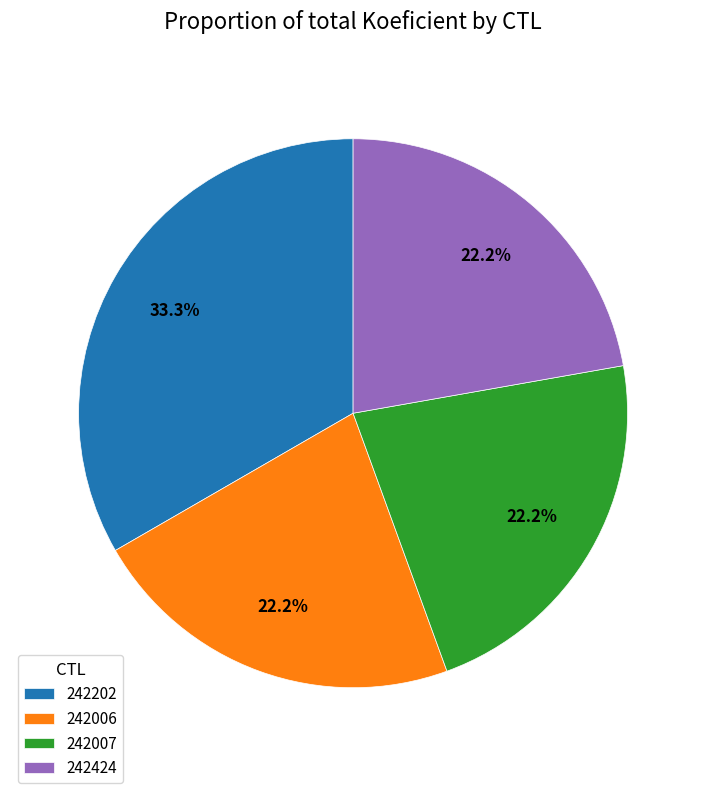

What percentage is the 242202 slice, to the nearest percent?

33%